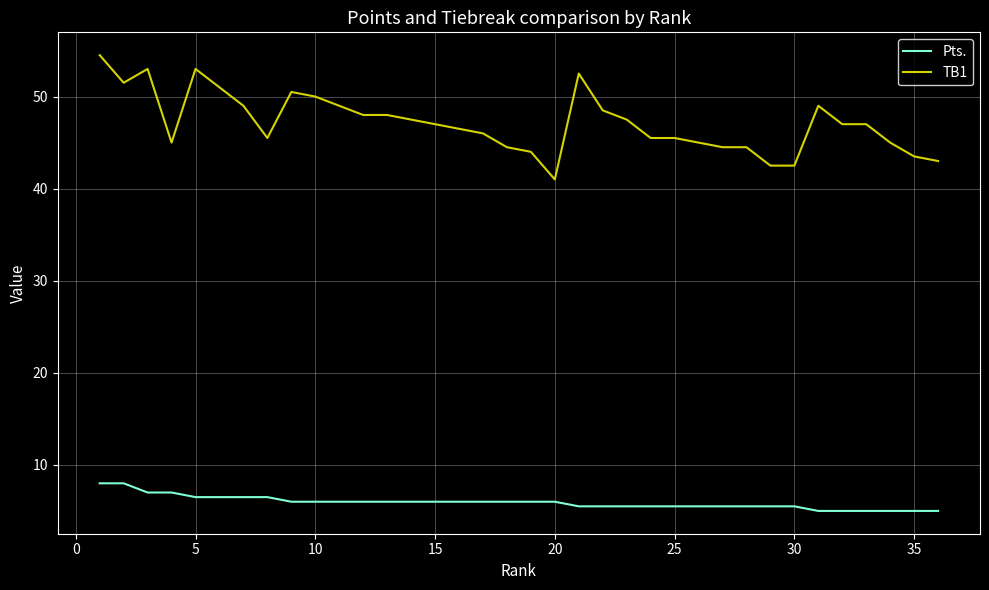

What are all the series names shown in the legend?

Pts., TB1